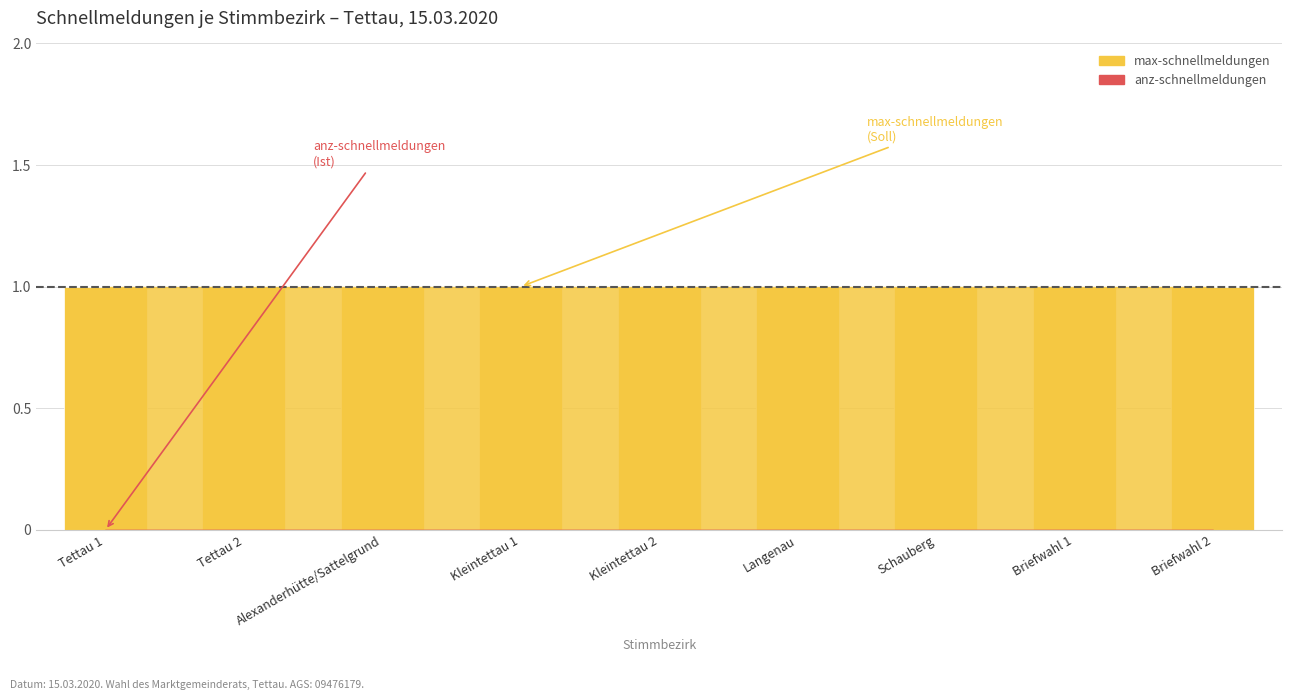

Rank the categories by max-schnellmeldungen value from lowest to highest.

Tettau 1, Tettau 2, Alexanderhütte/Sattelgrund, Kleintettau 1, Kleintettau 2, Langenau, Schauberg, Briefwahl 1, Briefwahl 2